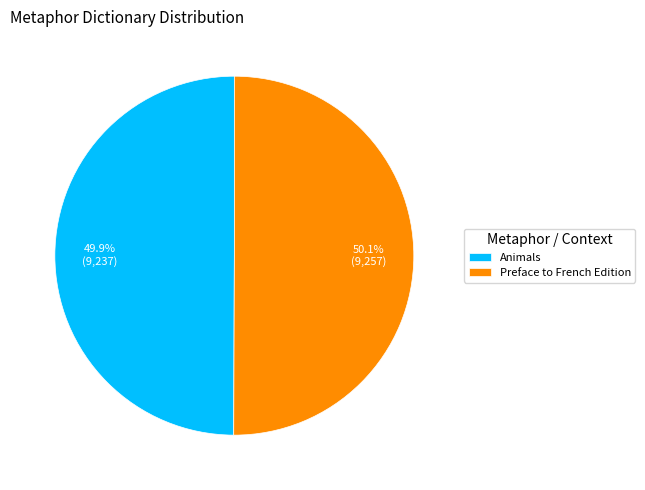

Is there any slice that represents more than half of the pie?

Yes